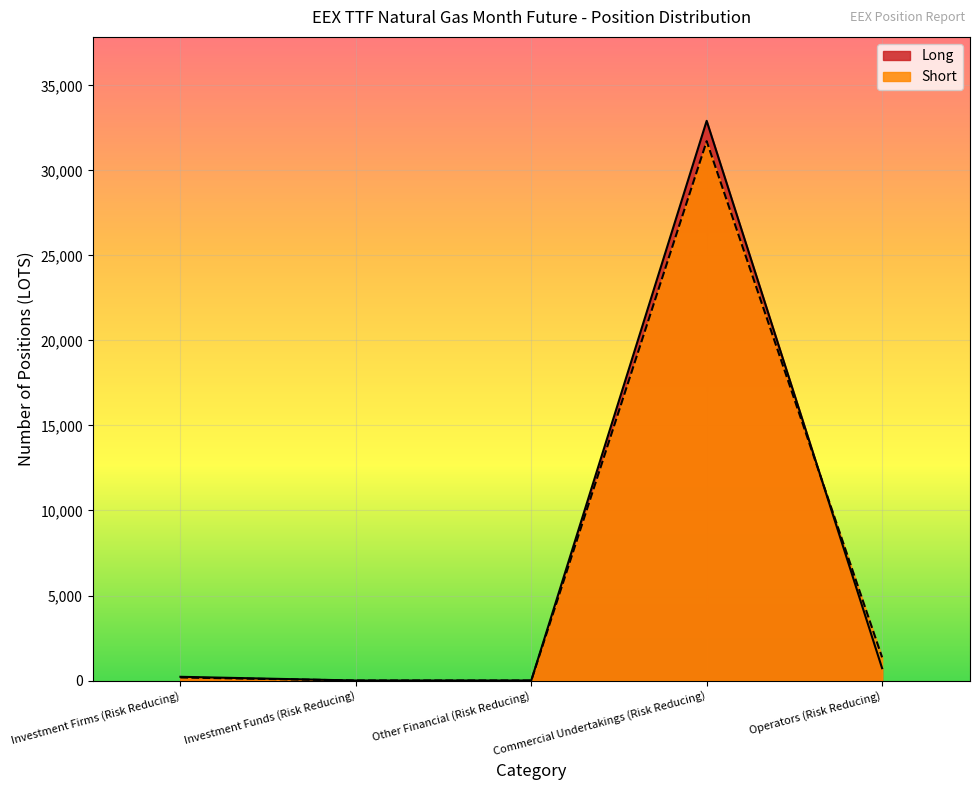

Reading left to right, extract all data points from this chart.

Long: Investment Firms (Risk Reducing)=219.0	Investment Funds (Risk Reducing)=0.0	Other Financial (Risk Reducing)=0.0	Commercial Undertakings (Risk Reducing)=32914.0	Operators (Risk Reducing)=726.0
Short: Investment Firms (Risk Reducing)=179.0	Investment Funds (Risk Reducing)=0.0	Other Financial (Risk Reducing)=0.0	Commercial Undertakings (Risk Reducing)=31719.3	Operators (Risk Reducing)=1364.0